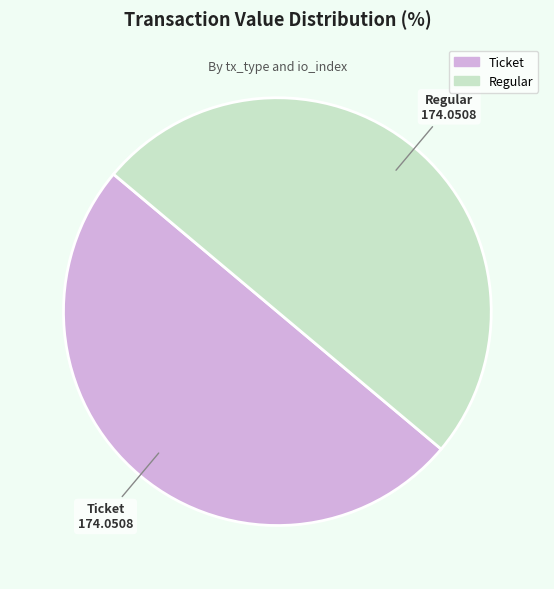

Count the number of slices in the pie.

2